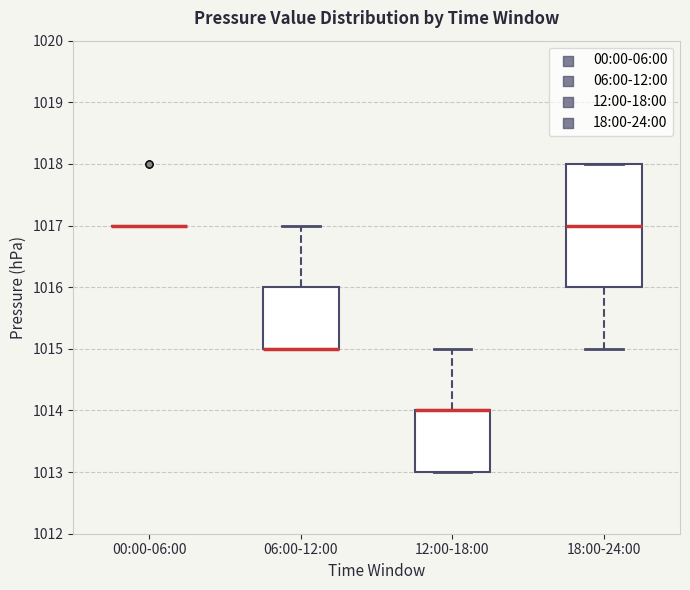

Reading left to right, read every box against the y-axis: the position of its median line, the range the box covers, and the ends of its whiskers. The values are not printed on the chart, so give them approximately, as read against the axis.

00:00-06:00: box collapsed to a line at 1017, whiskers 1017 to 1017
06:00-12:00: median 1015 (drawn on the box's lower edge), box 1015 to 1016, whiskers 1015 to 1017
12:00-18:00: median 1014 (drawn on the box's upper edge), box 1013 to 1014, whiskers 1013 to 1015
18:00-24:00: median 1017, box 1016 to 1018, whiskers 1015 to 1018